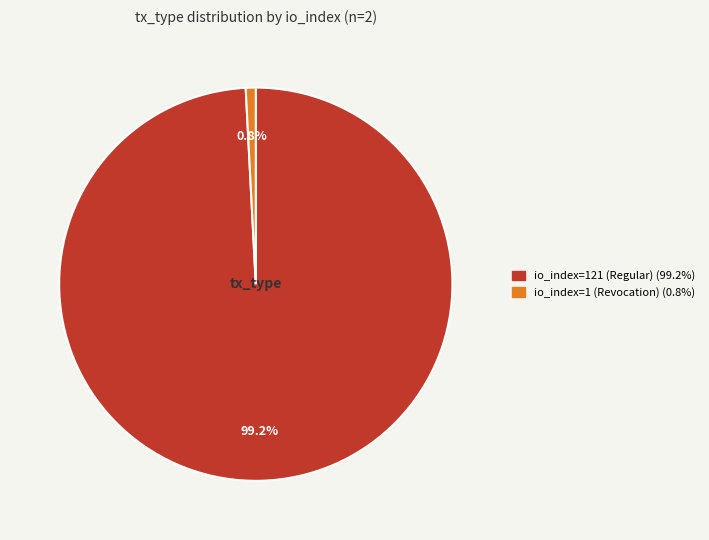

To the nearest percent, what percentage of the pie is io_index=1 (Revocation)?

1%